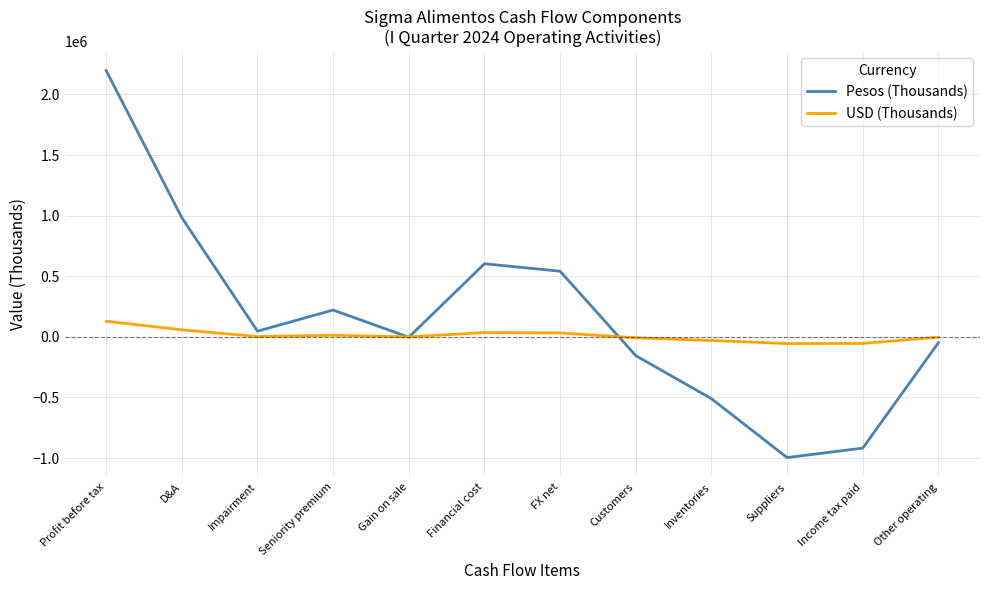

True or false: Pesos (Thousands) has a value of -509974 at Inventories.

True